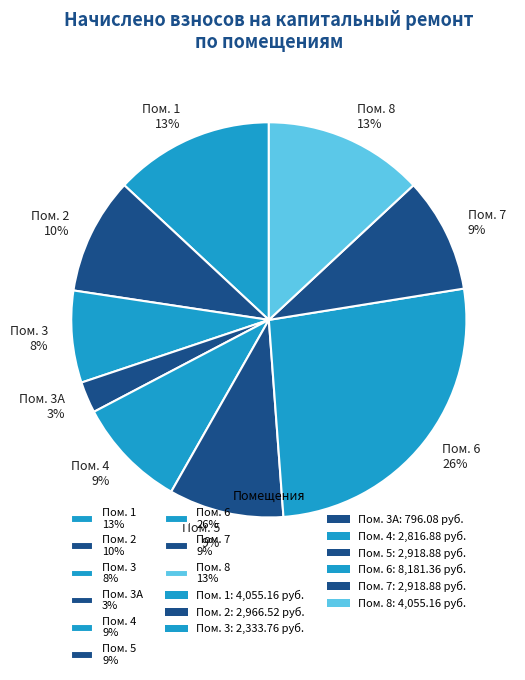

Does any single category account for the majority?

No